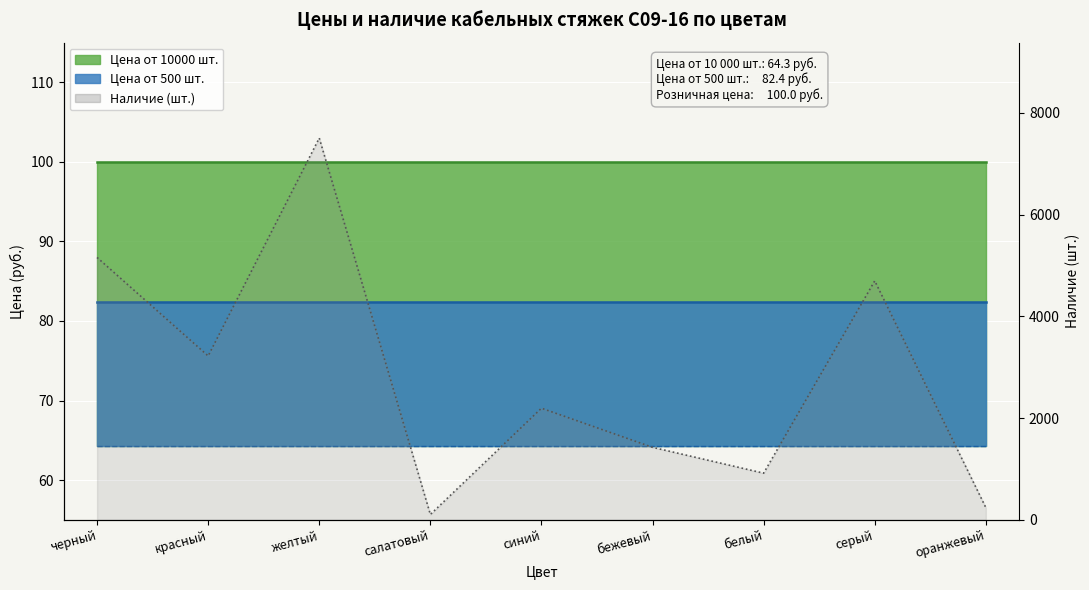

Reading left to right, list all the values displayed in this chart.

черный=5156	красный=3220	желтый=7502	салатовый=105	синий=2193	бежевый=1425	белый=917	серый=4696	оранжевый=240